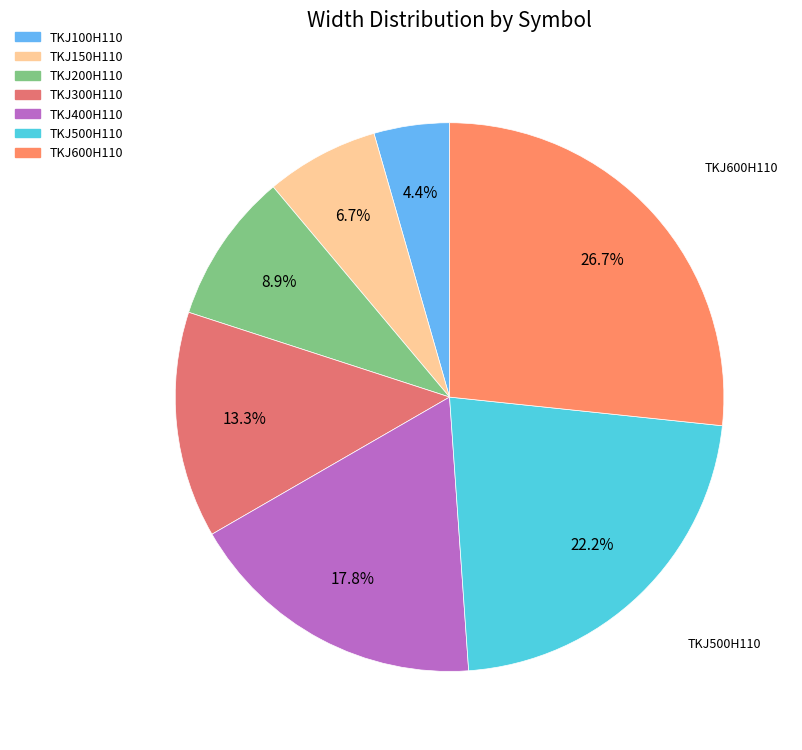

True or false: TKJ300H110 accounts for 27% of the total.

False